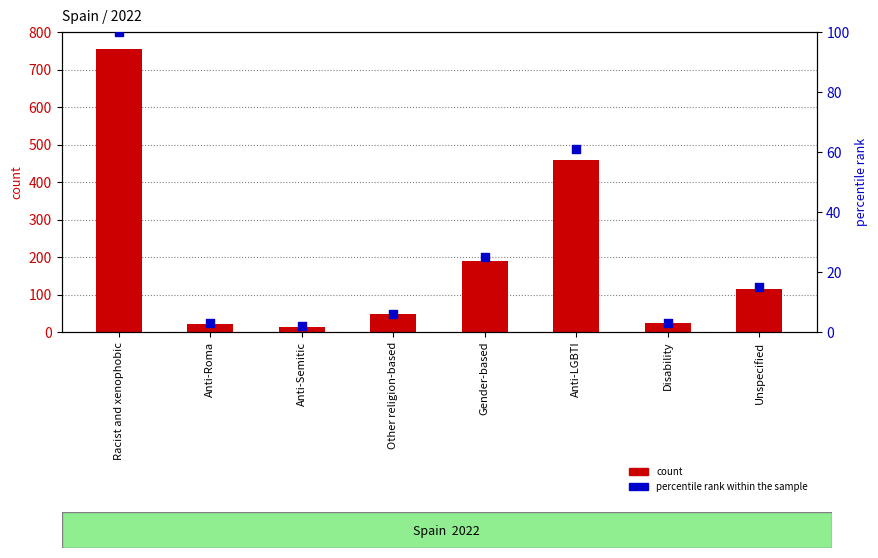

Which series has the largest Y range (max minus min)?

count